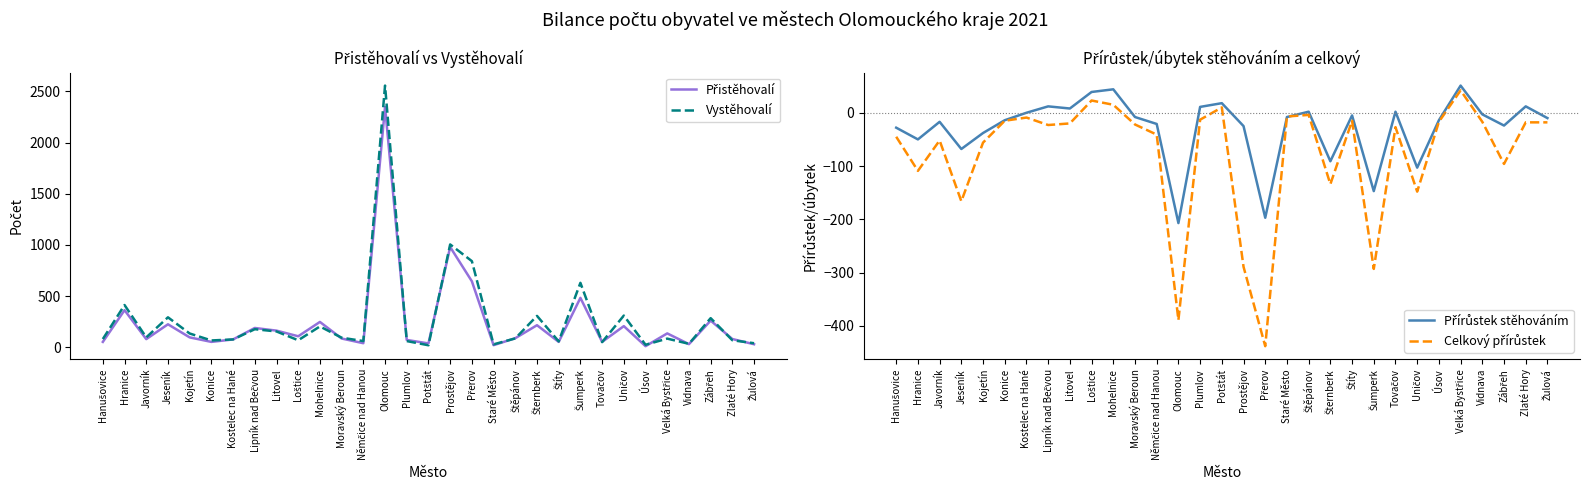

Read the Přírůstek stěhováním value at Lipník nad Bečvou, to the nearest 5.

10